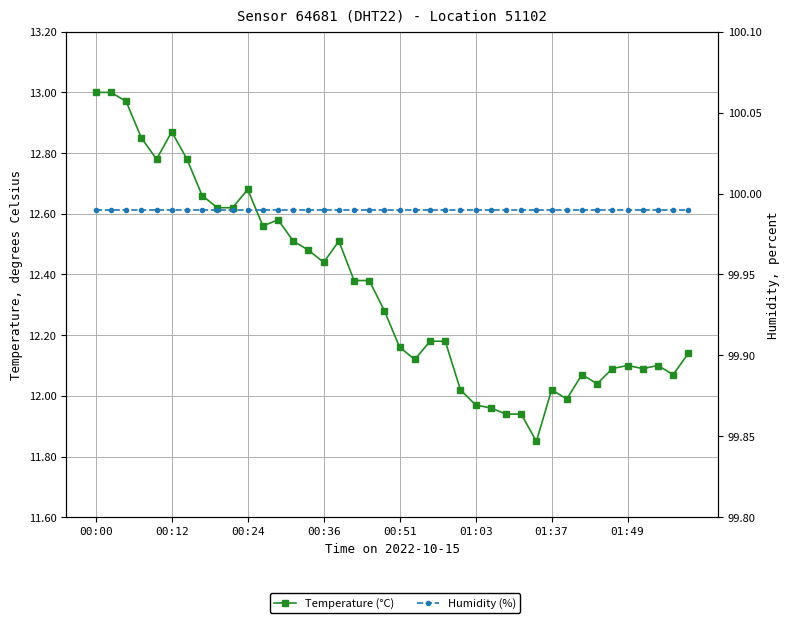

How many series are shown in this chart?

2